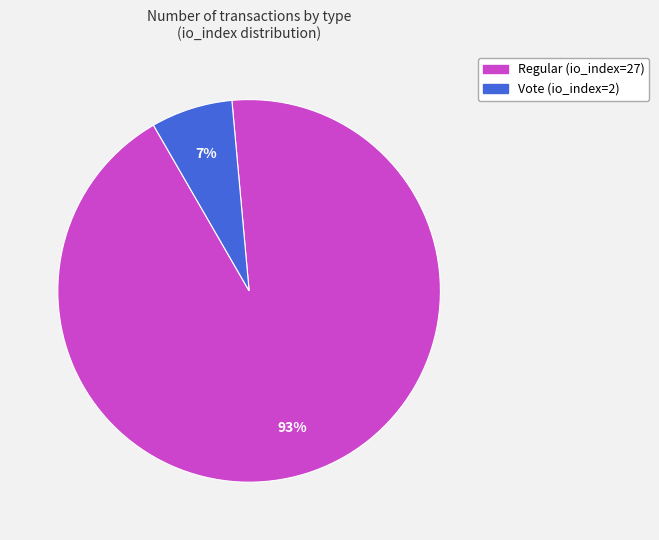

Is it true that Regular (io_index=27) is 84% of the pie?

False